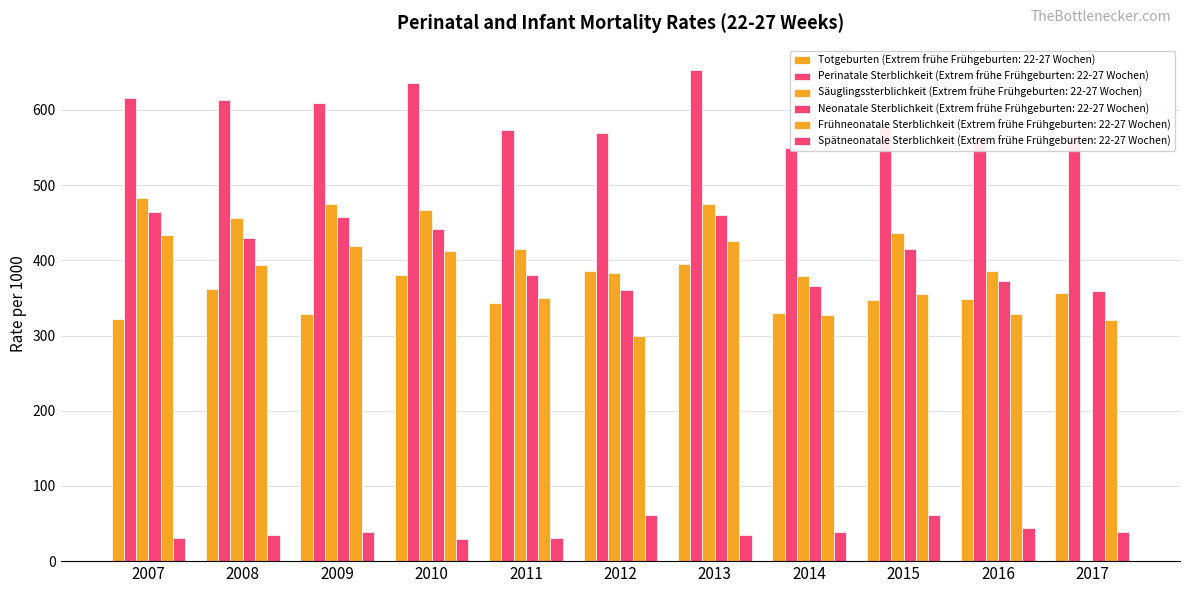

What is the average value of the Totgeburten (Extrem frühe Frühgeburten: 22-27 Wochen) series?

354.2